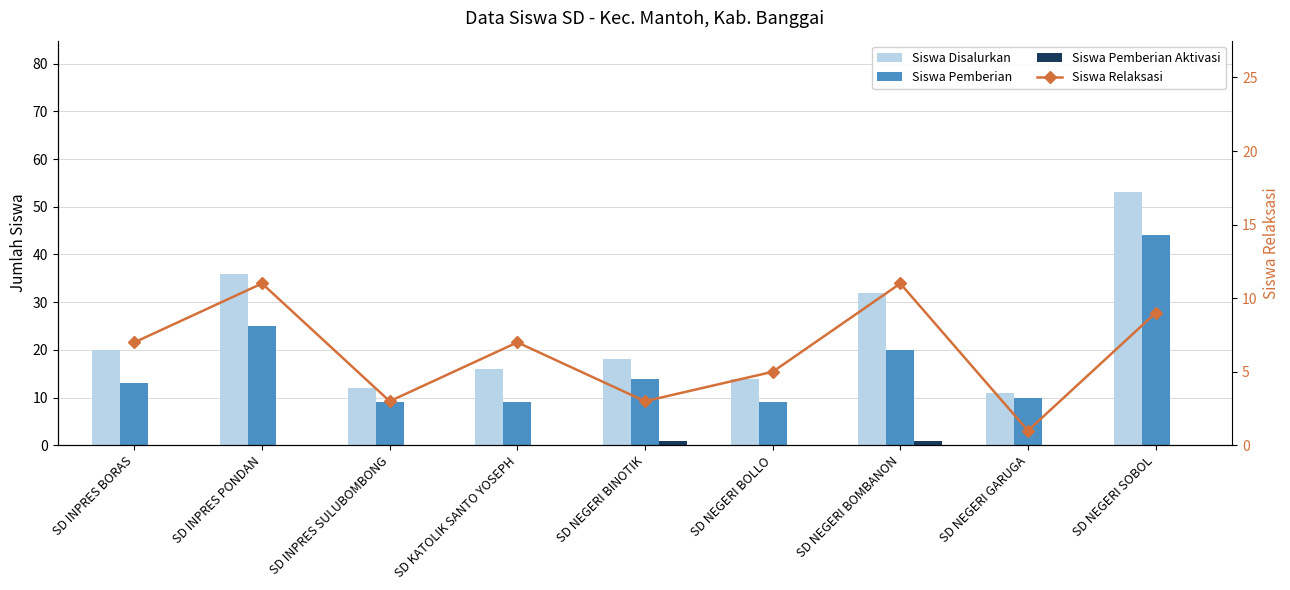

At which label does Siswa Relaksasi reach its peak?

SD INPRES PONDAN